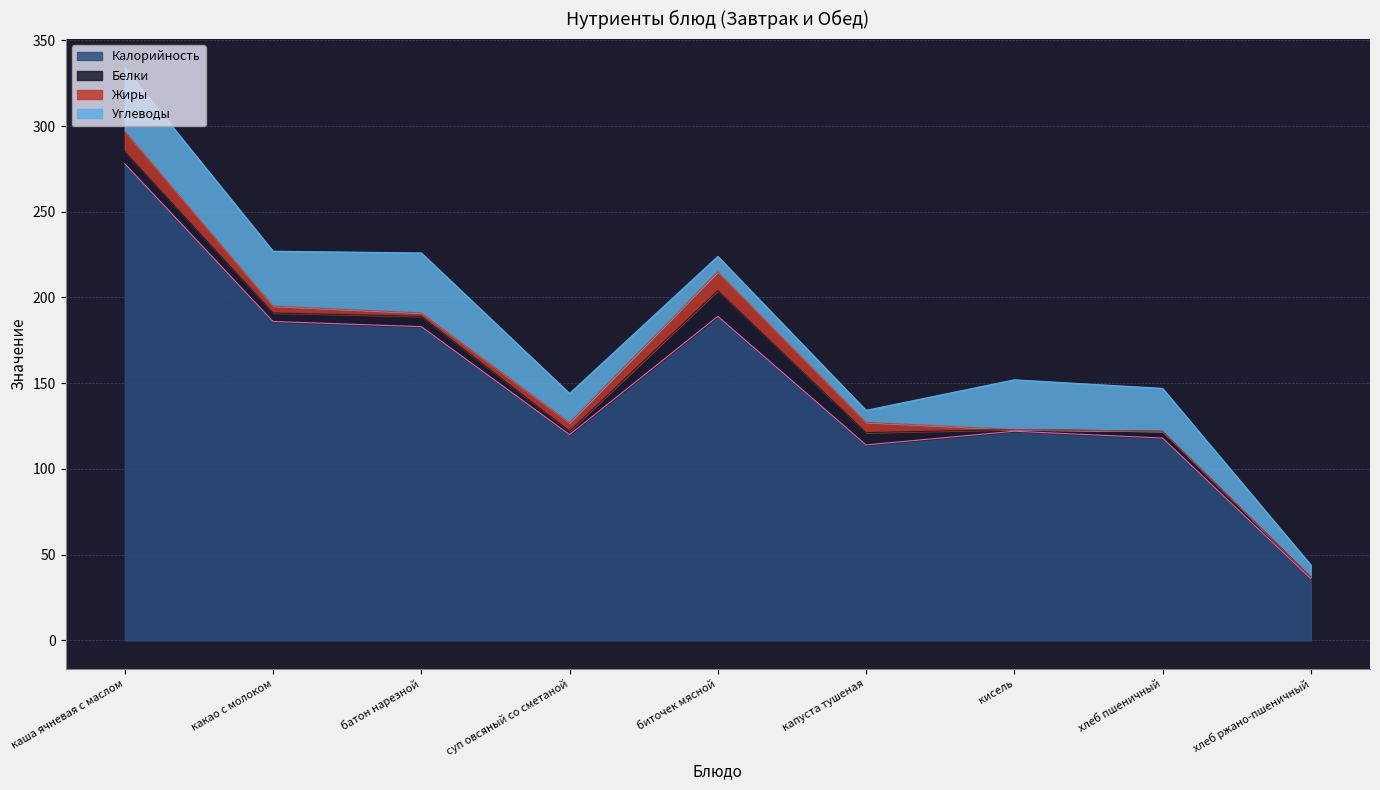

What is the difference between the second highest and minimum values in the Углеводы series?

28.0